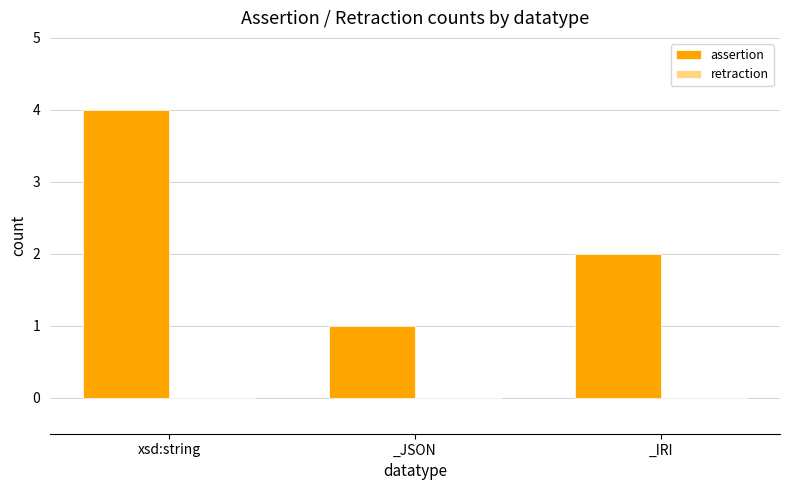

Approximately how many times larger is the value at _JSON compared to _IRI?

0.5